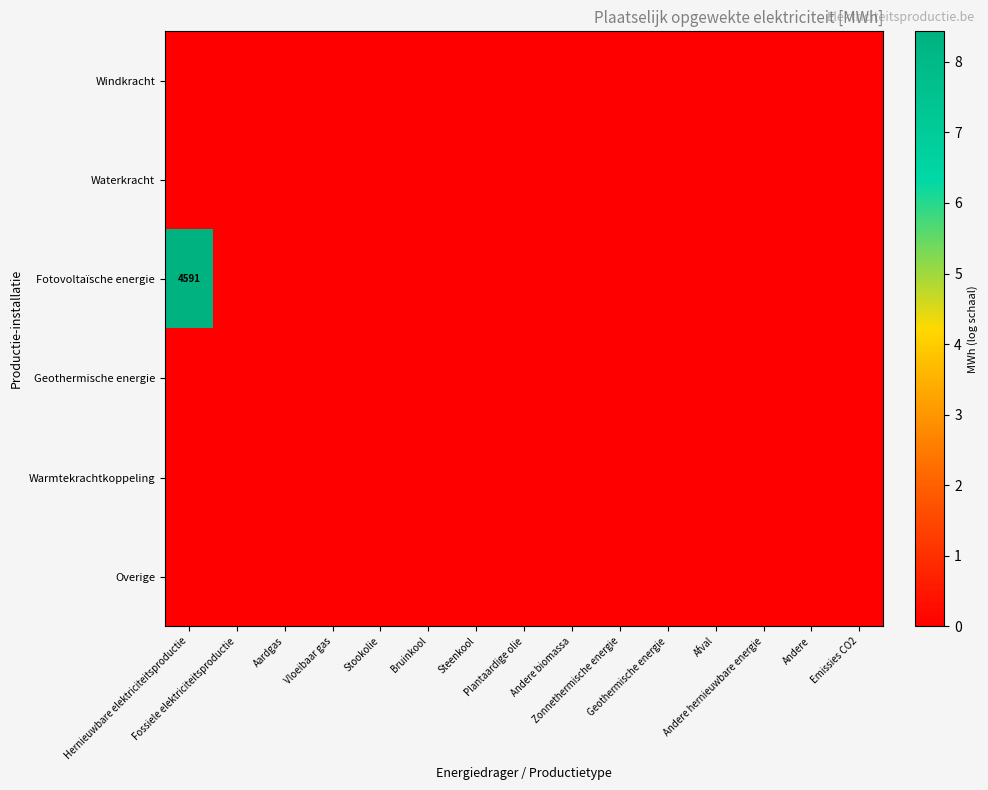

The value of Fotovoltaïsche energie at Andere is 0.0. True or false?

True